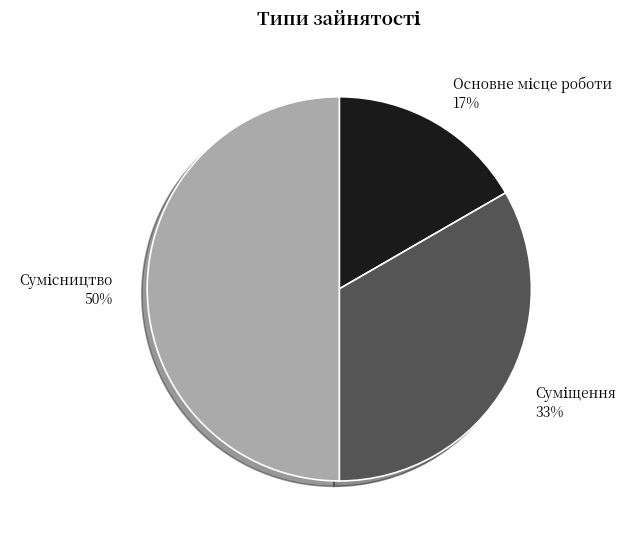

To the nearest percent, what is the difference between the largest and smallest slice percentages?

33%